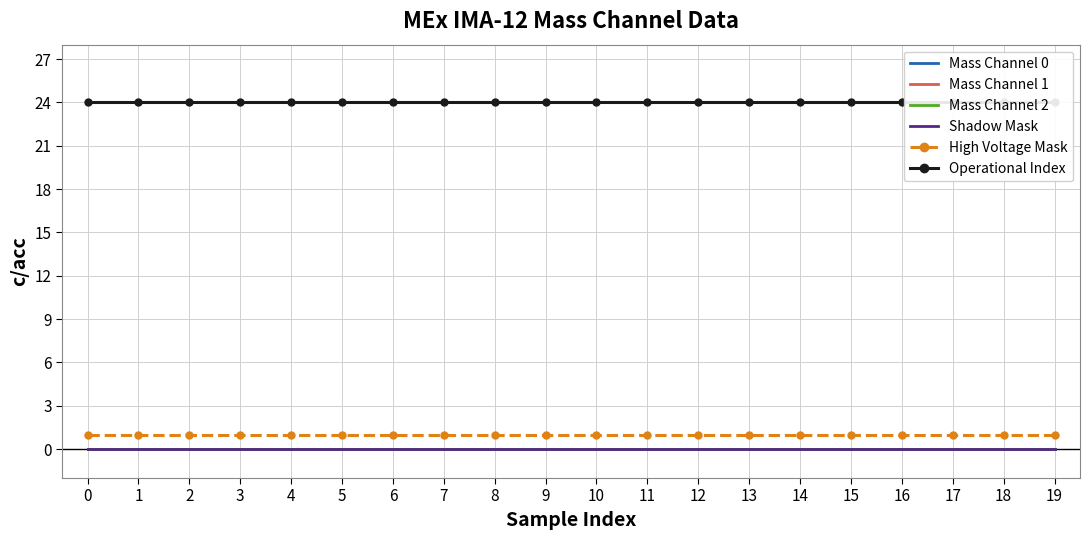

True or false: Mass Channel 0 and High Voltage Mask intersect in this chart.

False